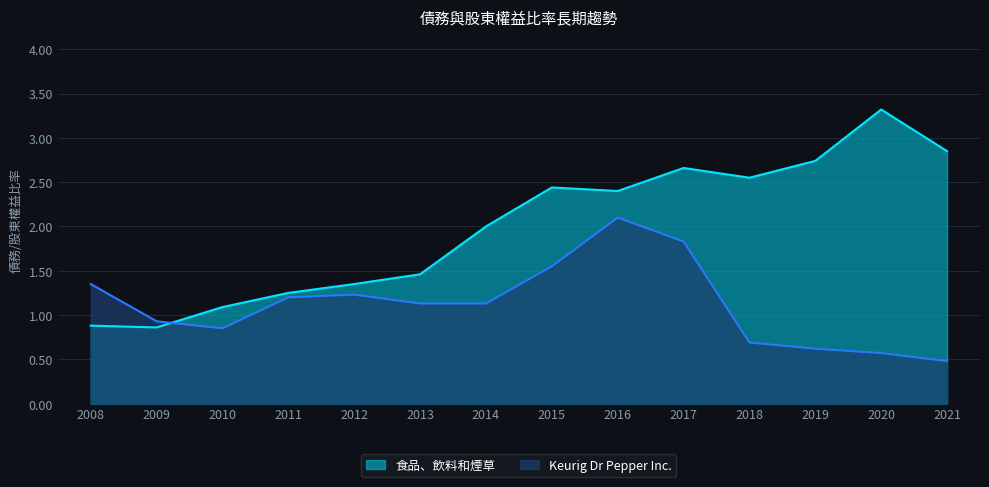

What is the total value across all series at 2018?

3.2